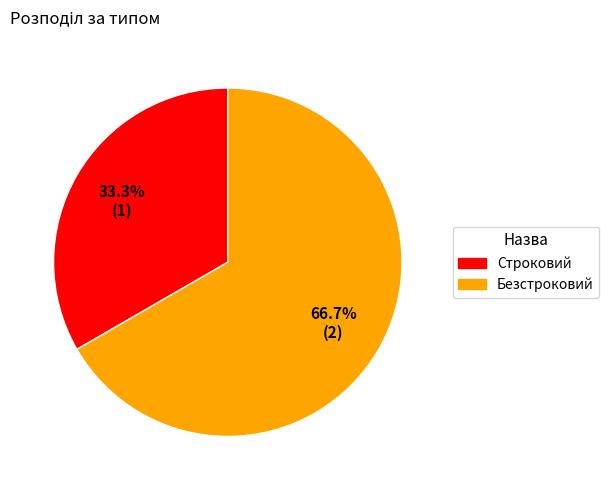

Count the number of slices in the pie.

2